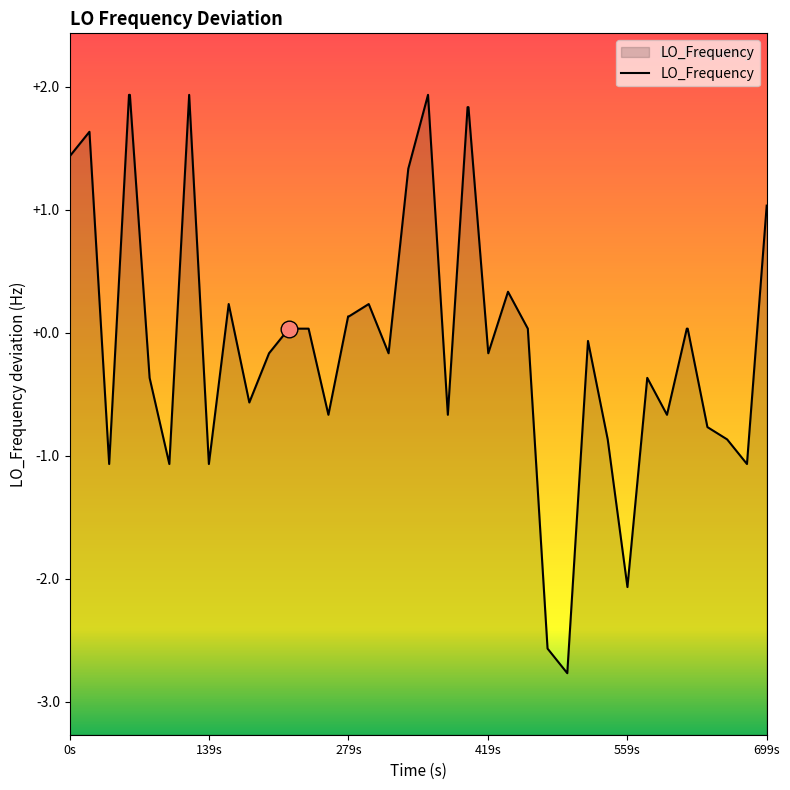

The value at 699s is 0.6. True or false?

False